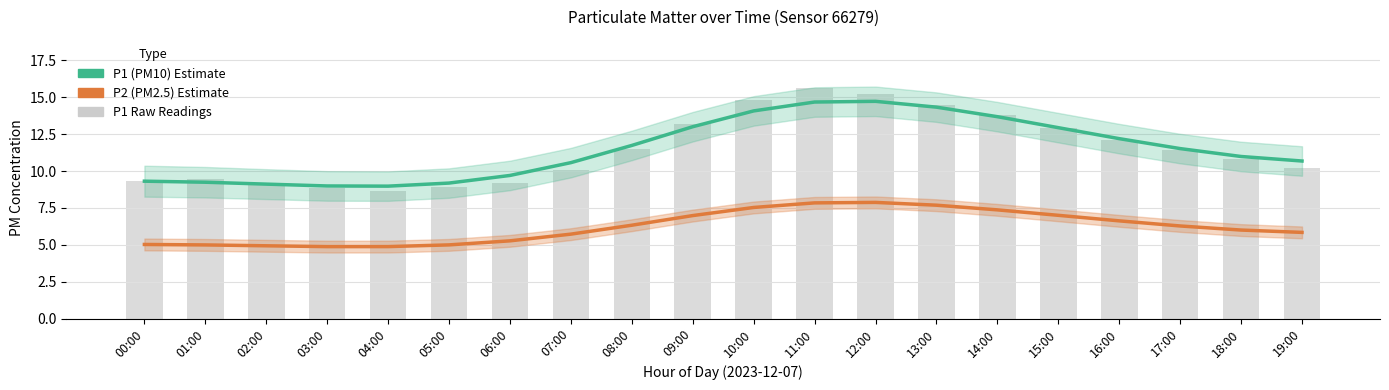

How many data points in P1 (PM10) are above 11?

10